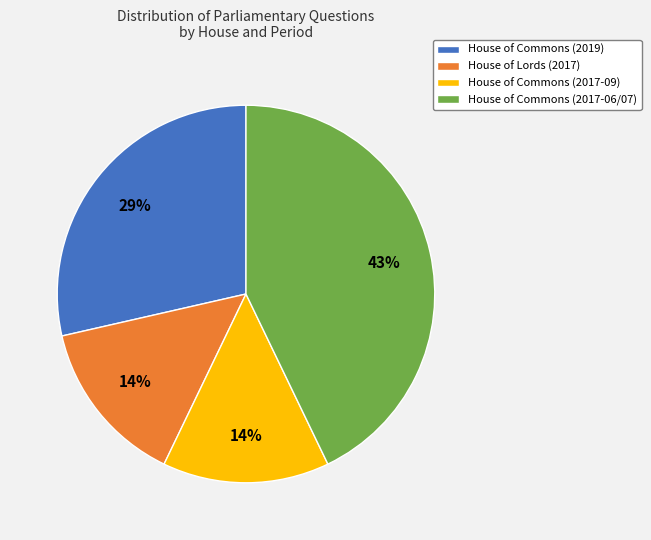

Which slice is the largest?

House of Commons (2017-06/07)